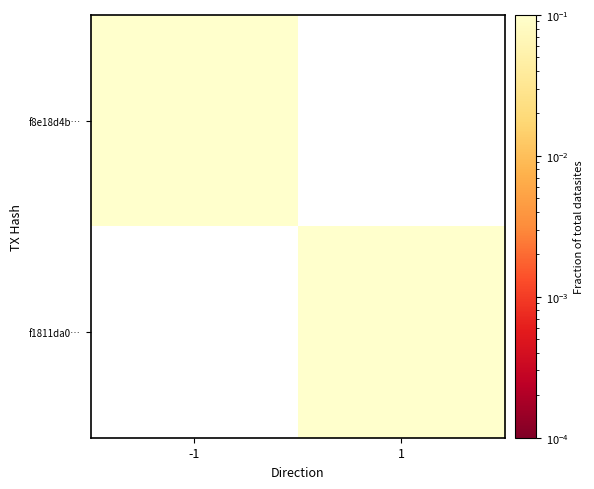

How many positive values does the f8e18d4b… series have?

1